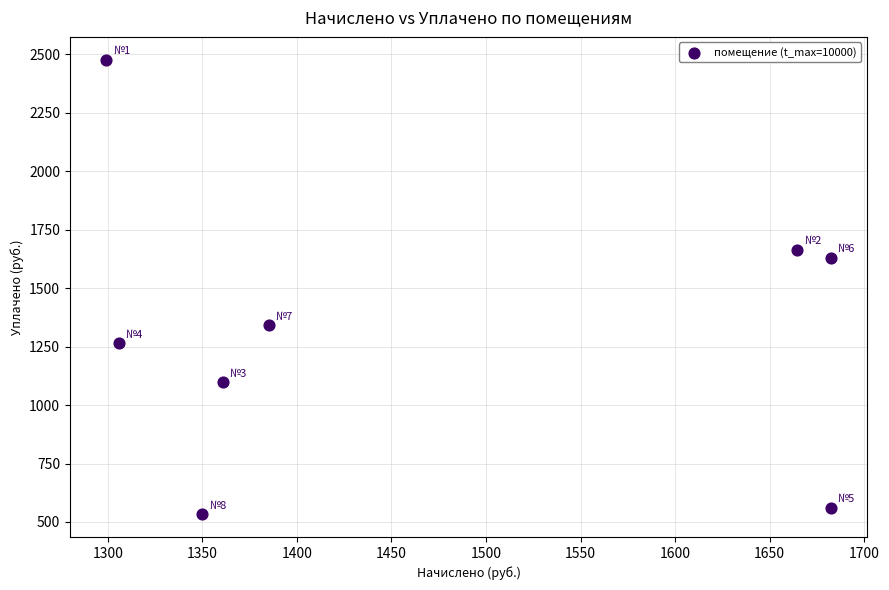

What Y value in the scatter plot is closest to 1505?

1630.4